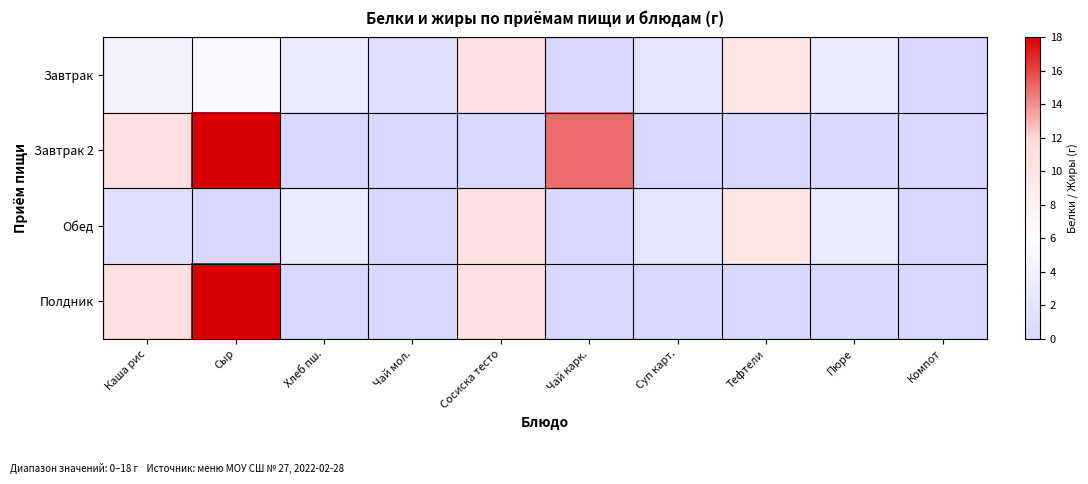

Count the number of data series in this chart.

4